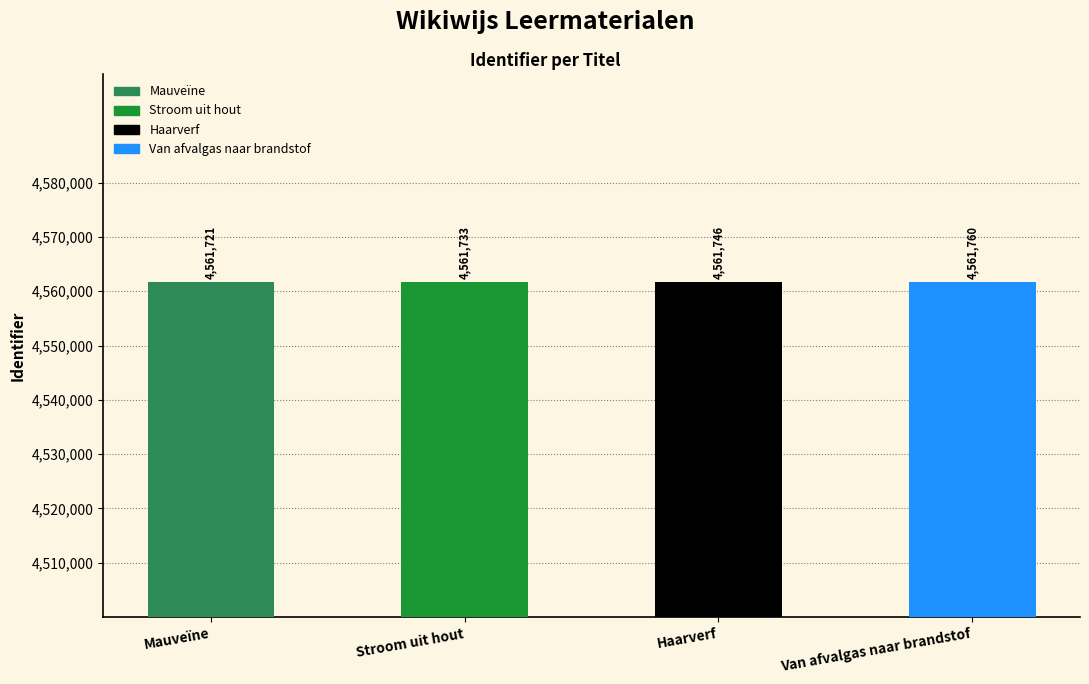

What is the difference between the maximum and minimum values?

39